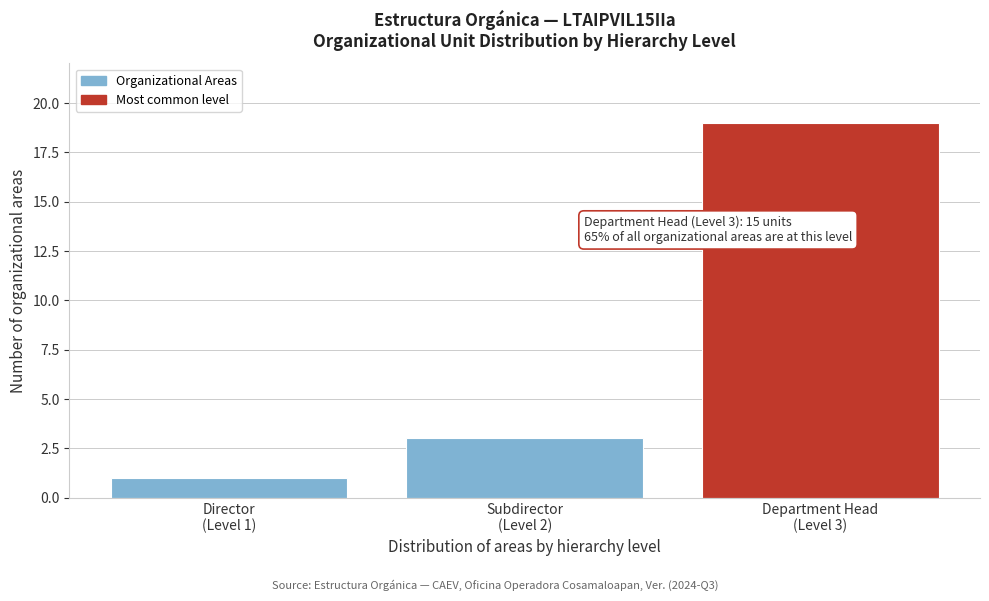

Reading left to right, extract all data points from this chart.

1	3	19